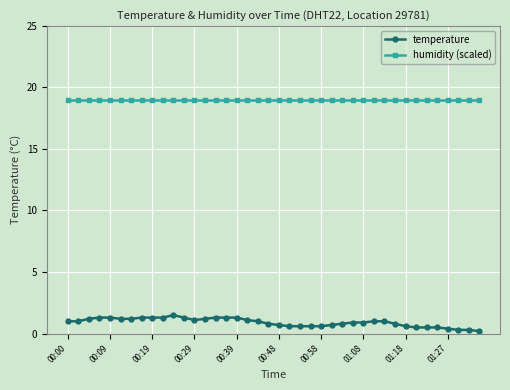

Which series has the widest spread of values?

temperature